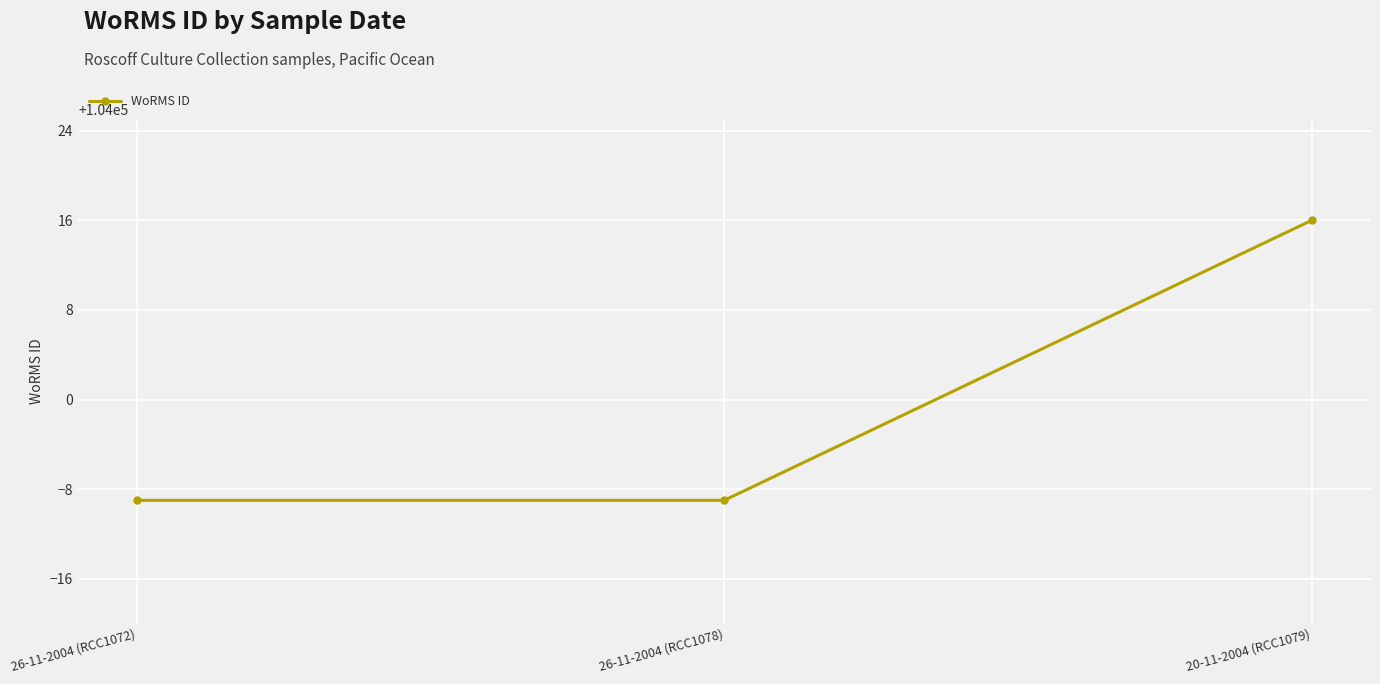

Reading right to left, transcribe all the data shown in this chart.

20-11-2004 (RCC1079)=104016	26-11-2004 (RCC1078)=103991	26-11-2004 (RCC1072)=103991